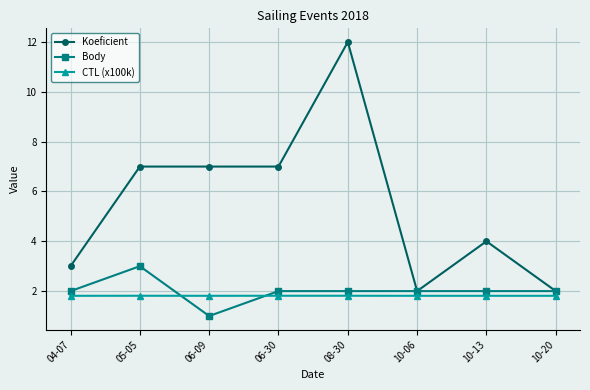

Is it true that Koeficient equals 7.0 at 05-05?

True